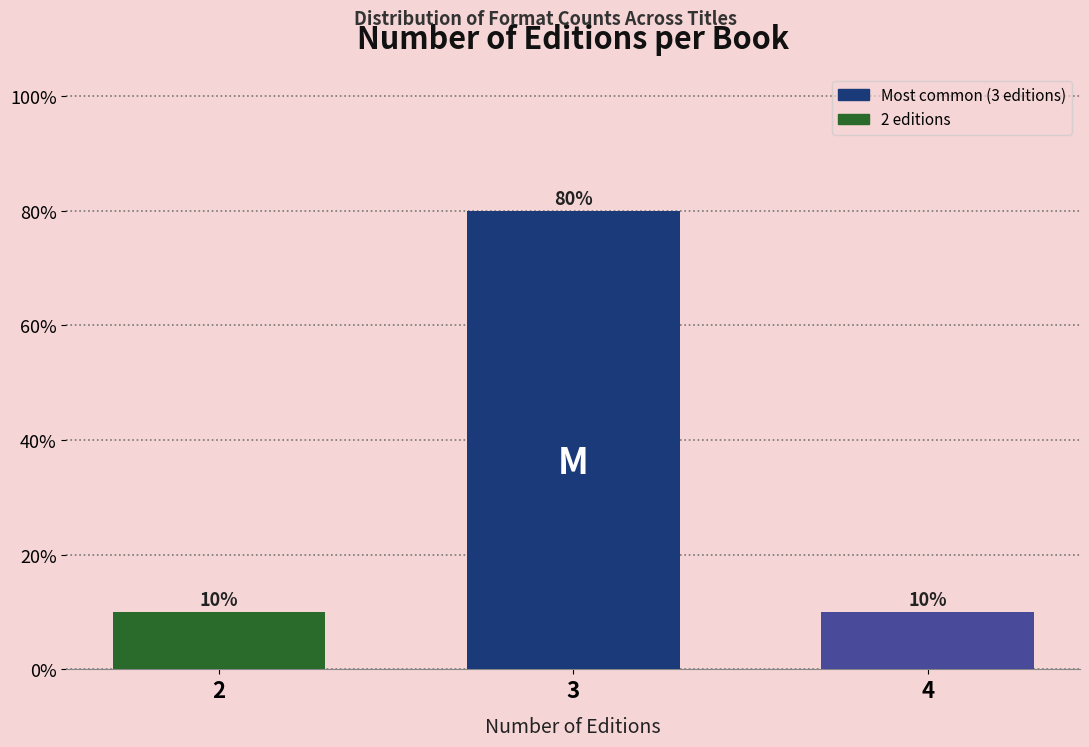

Reading right to left, extract all data points from this chart.

10	80	10